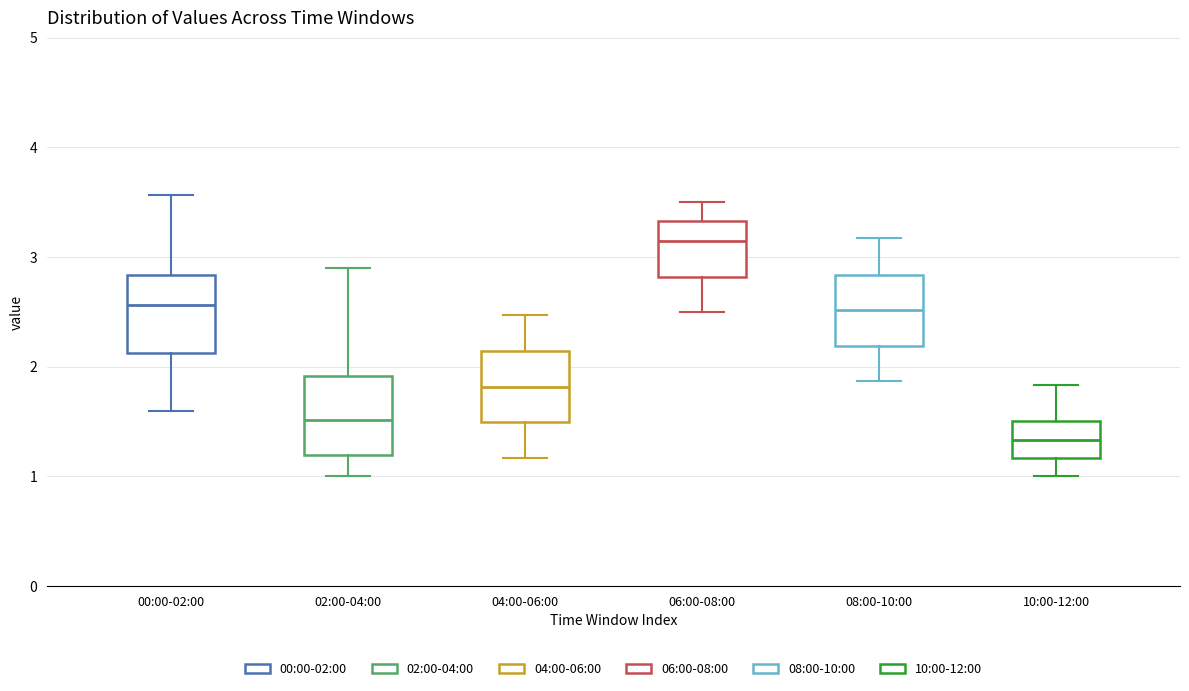

Reading left to right, transcribe this box plot: for each box, give where its median line is, the range the box spans, and where its two whiskers end, as read against the y-axis. The values are not printed on the chart, so give them approximately, as read against the axis.

00:00-02:00: median 2.6, box 2.1 to 2.8, whiskers 1.6 to 3.6
02:00-04:00: median 1.5, box 1.2 to 1.9, whiskers 1.0 to 2.9
04:00-06:00: median 1.8, box 1.5 to 2.1, whiskers 1.2 to 2.5
06:00-08:00: median 3.2, box 2.8 to 3.3, whiskers 2.5 to 3.5
08:00-10:00: median 2.5, box 2.2 to 2.8, whiskers 1.9 to 3.2
10:00-12:00: median 1.3, box 1.2 to 1.5, whiskers 1.0 to 1.8